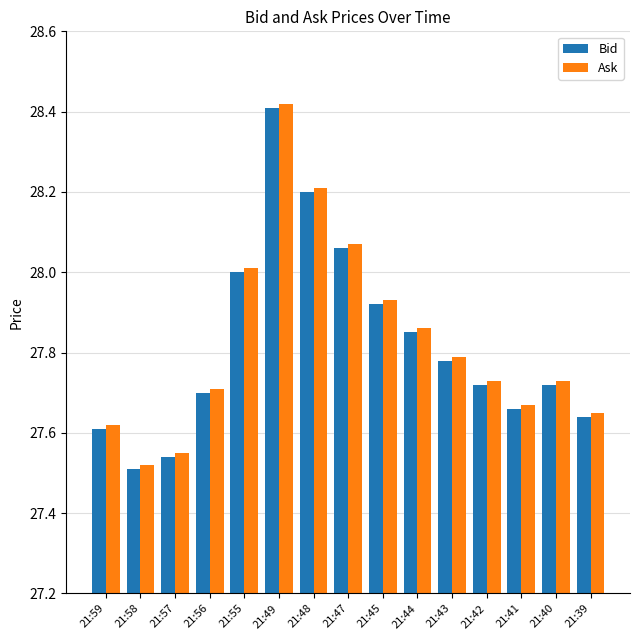

Where is Bid nearest to the value 27?

21:58